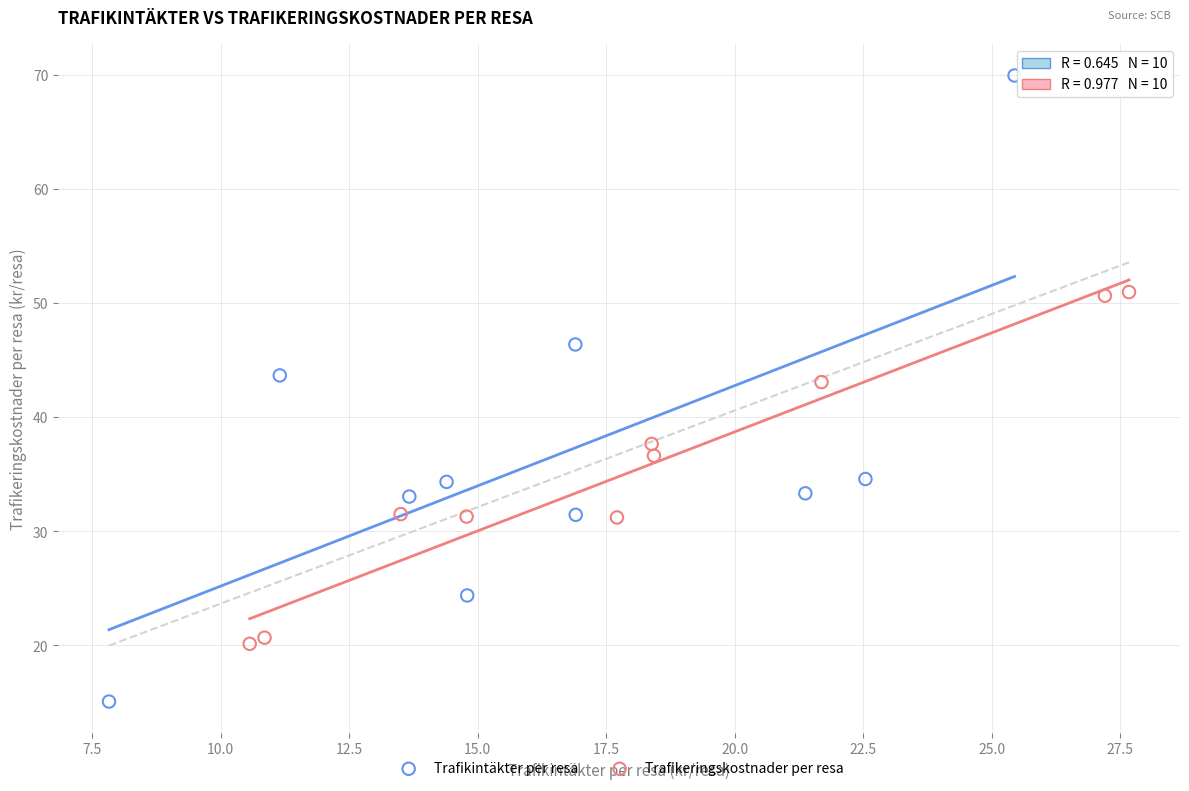

Which series reaches the minimum Y coordinate?

Trafikintäkter per resa